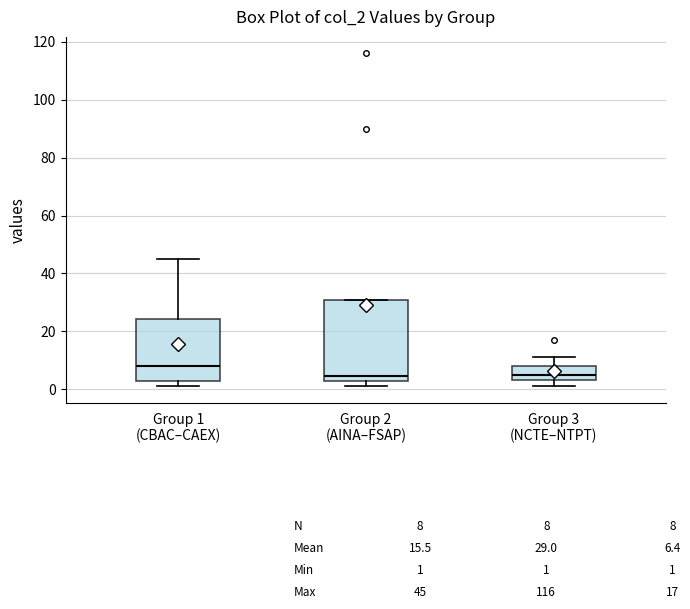

Which box has the highest median line?

Group 1 (CBAC–CAEX)